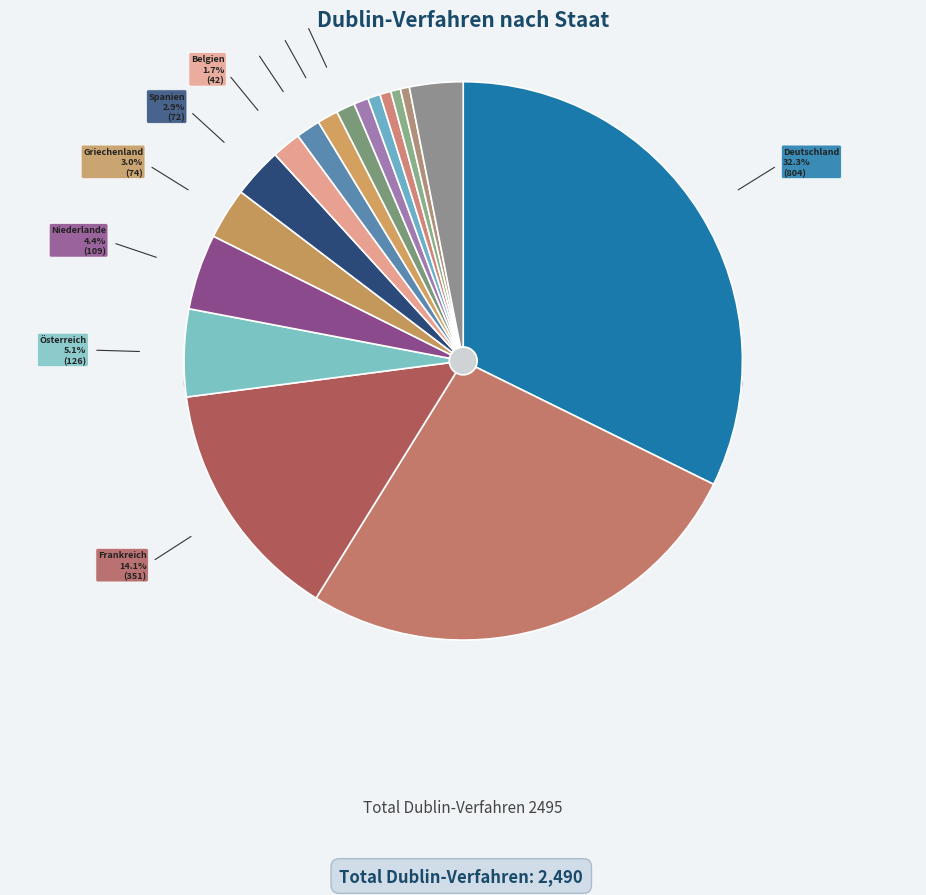

Combined, what portion of the pie is Spanien and Niederlande?

7.3%